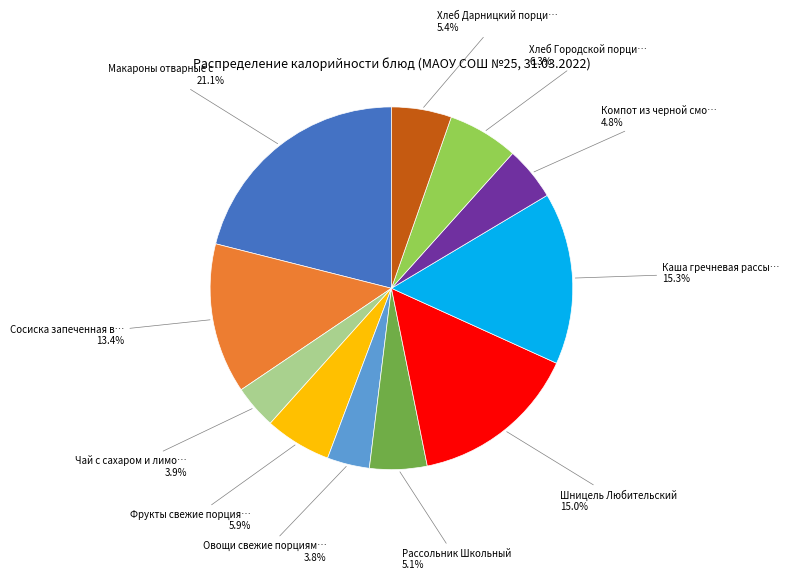

Does any single category account for the majority?

No